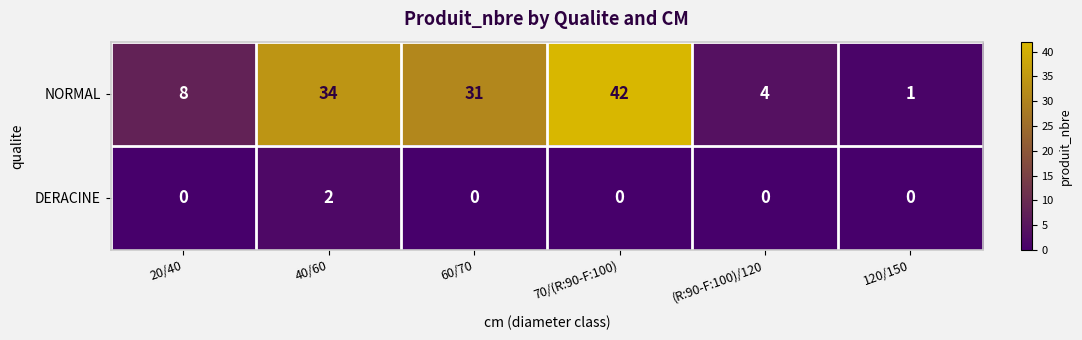

Reading left to right, what are all the values shown in this chart?

NORMAL: 20/40=8	40/60=34	60/70=31	70/(R:90-F:100)=42	(R:90-F:100)/120=4	120/150=1
DERACINE: 20/40=0	40/60=2	60/70=0	70/(R:90-F:100)=0	(R:90-F:100)/120=0	120/150=0